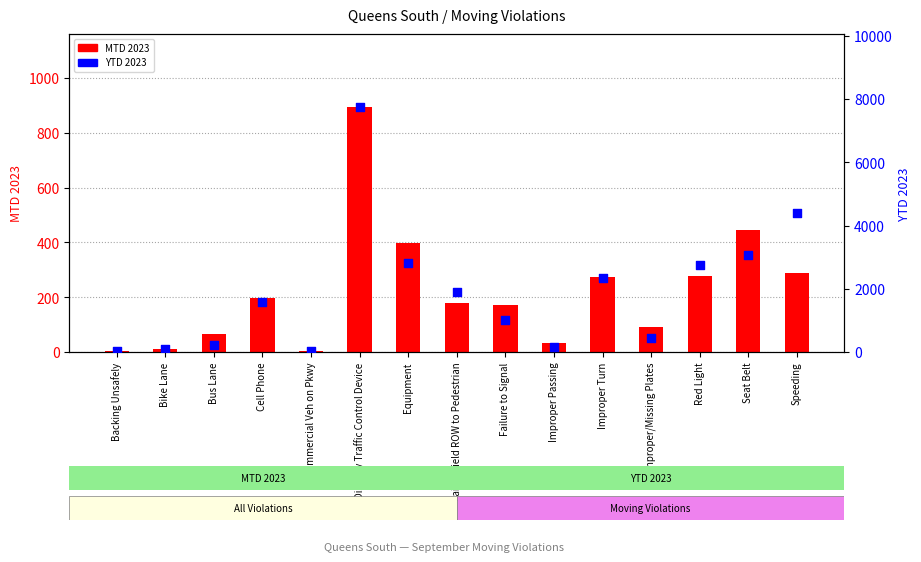

Which series has the widest spread of Y values?

YTD 2023